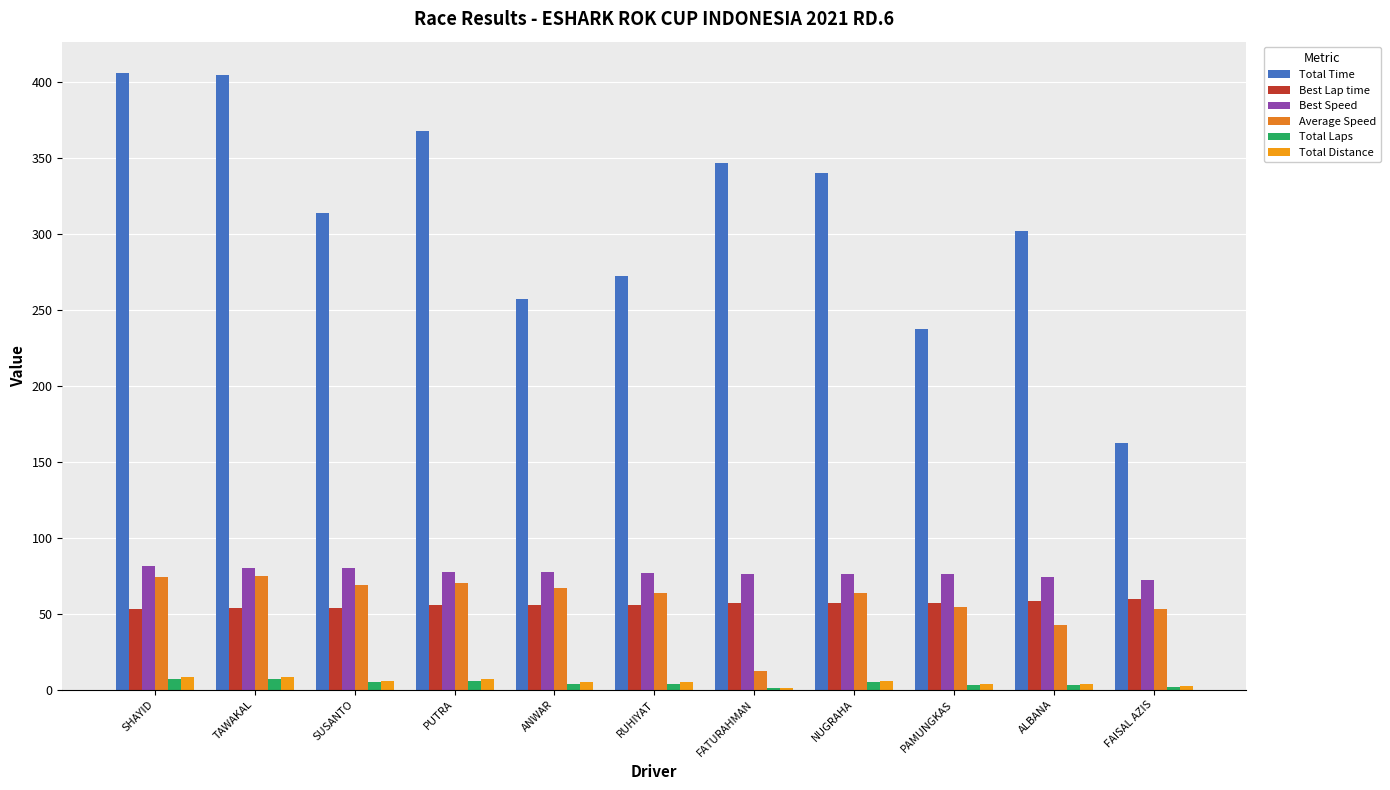

What is the minimum value shown in the chart?

1.0